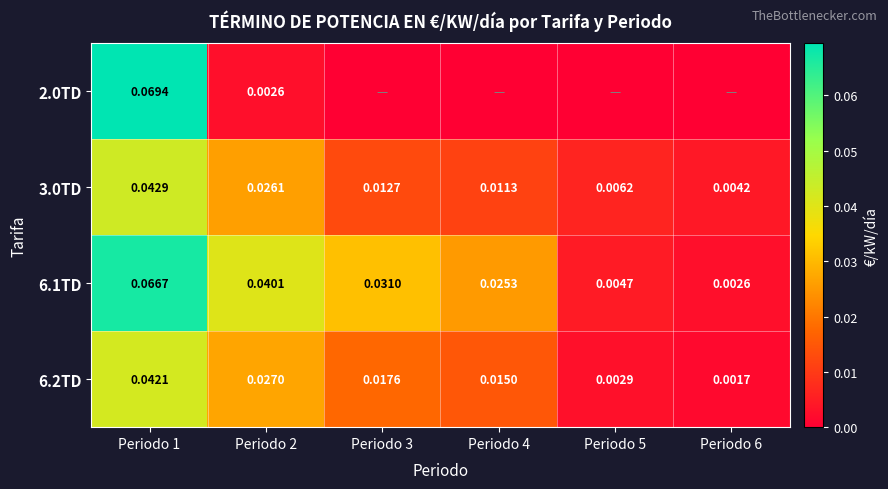

Is the value of 6.2TD at Periodo 6 greater than the value of 3.0TD at Periodo 1?

No